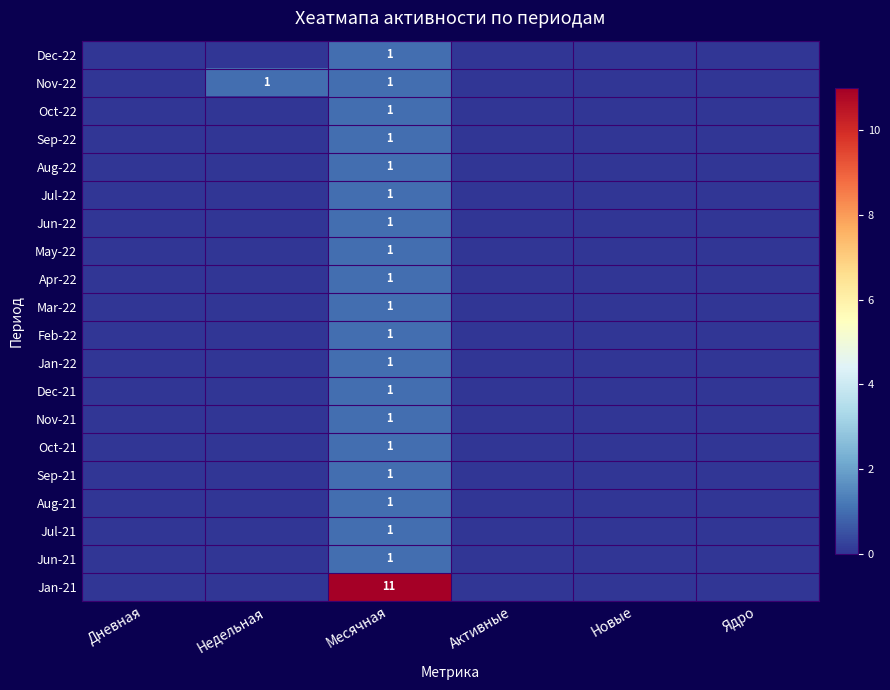

What is the sum of all Aug-22 values?

1